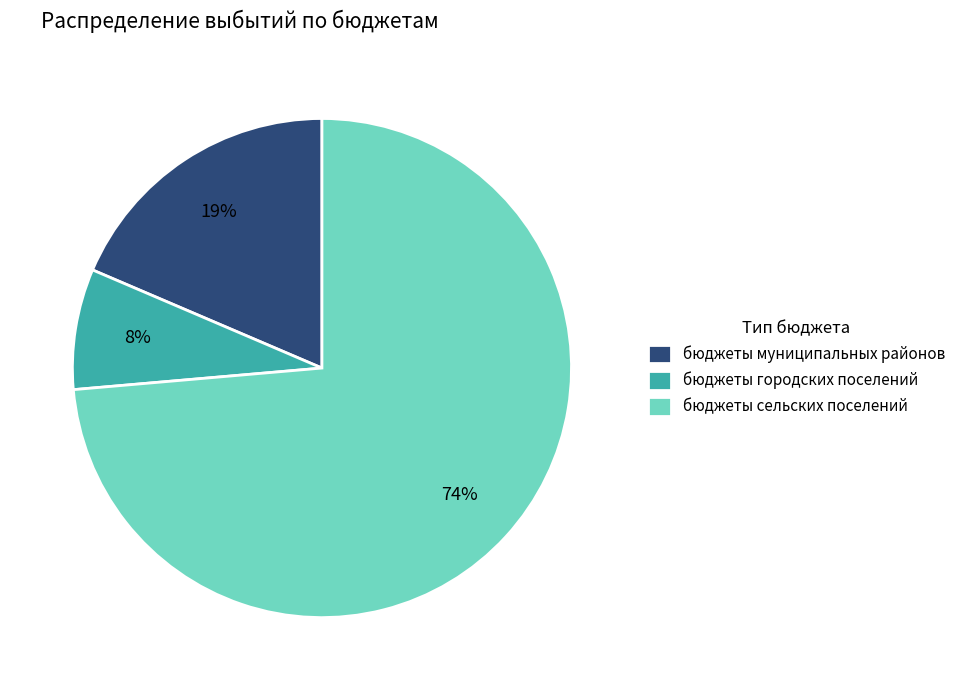

Which category has the smallest portion of the pie?

бюджеты городских поселений